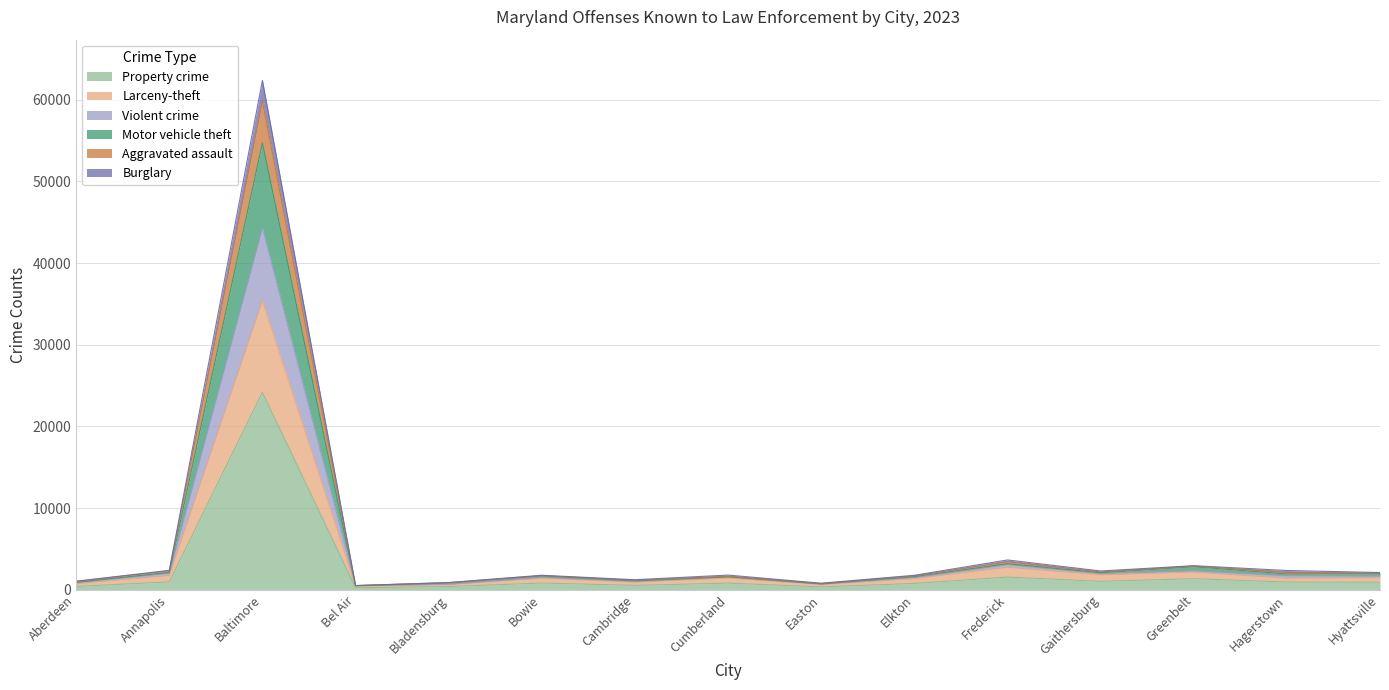

Where is the first local maximum for Burglary?

Baltimore